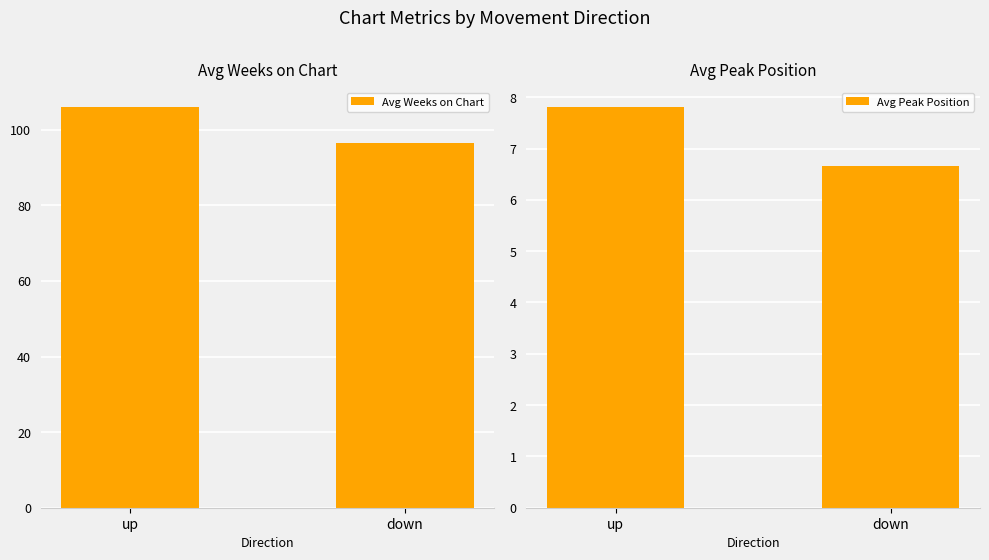

Rank the series by their maximum value, from lowest to highest.

Avg Peak Position, Avg Weeks on Chart